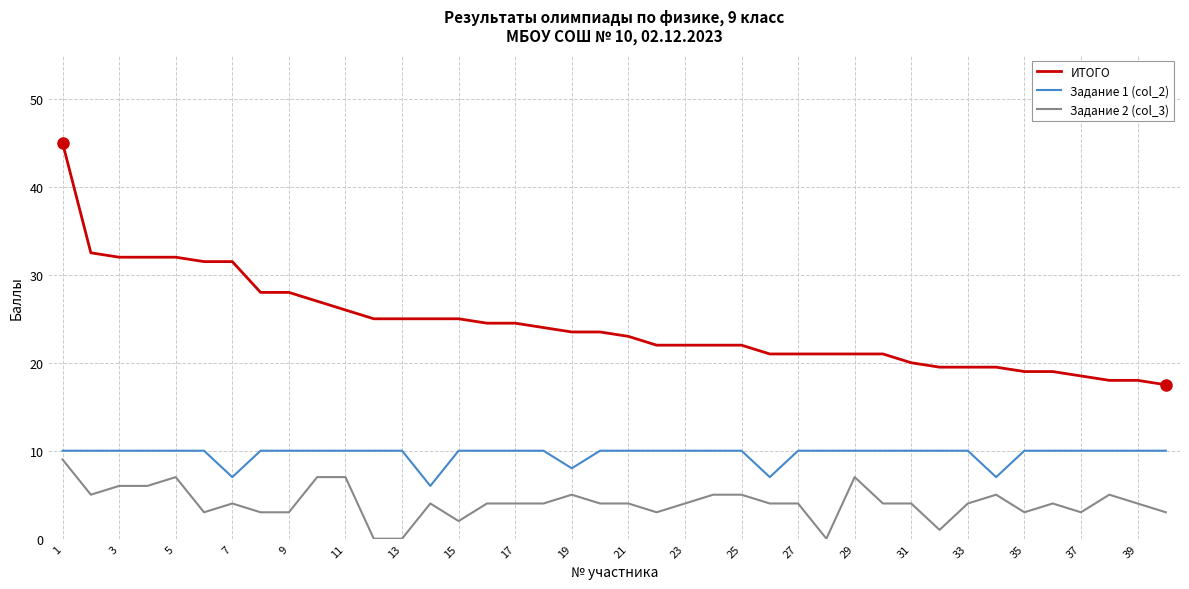

Which series has the largest range (max minus min)?

ИТОГО